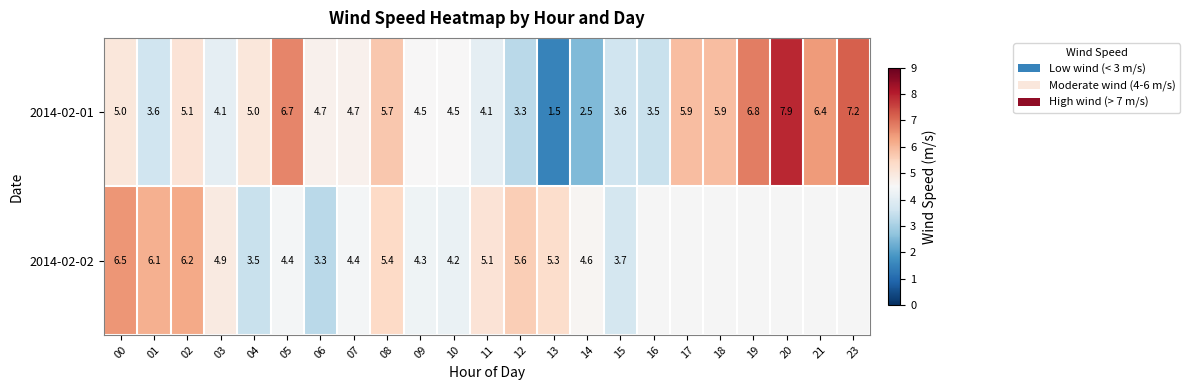

How many data points in 2014-02-01 are above 4?

17